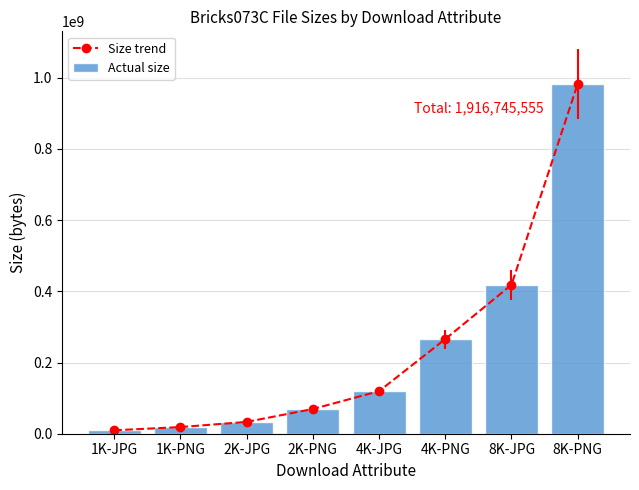

List the series in order of their peak value, lowest first.

Size trend, Actual size